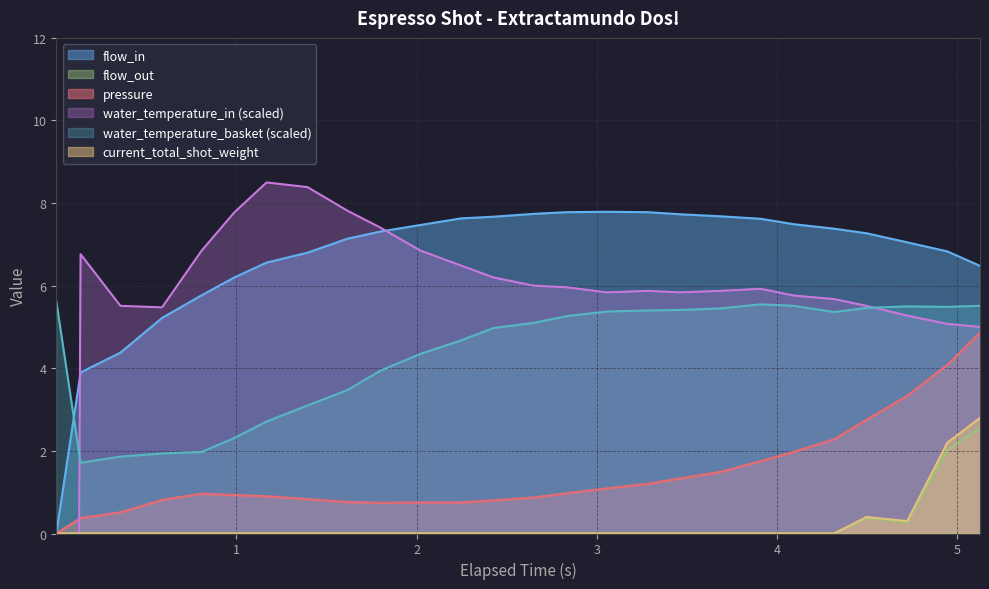

True or false: flow_out and water_temperature_basket intersect in this chart.

False